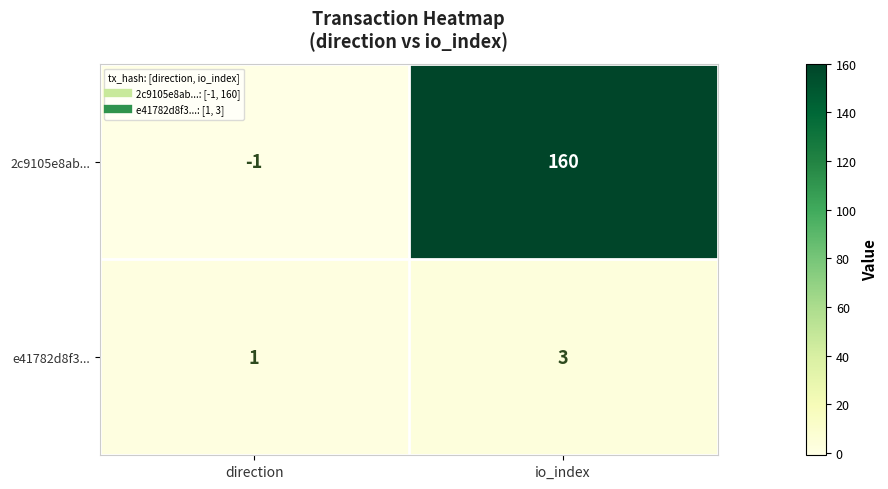

The value of 2c9105e8ab... at io_index is 160. True or false?

True